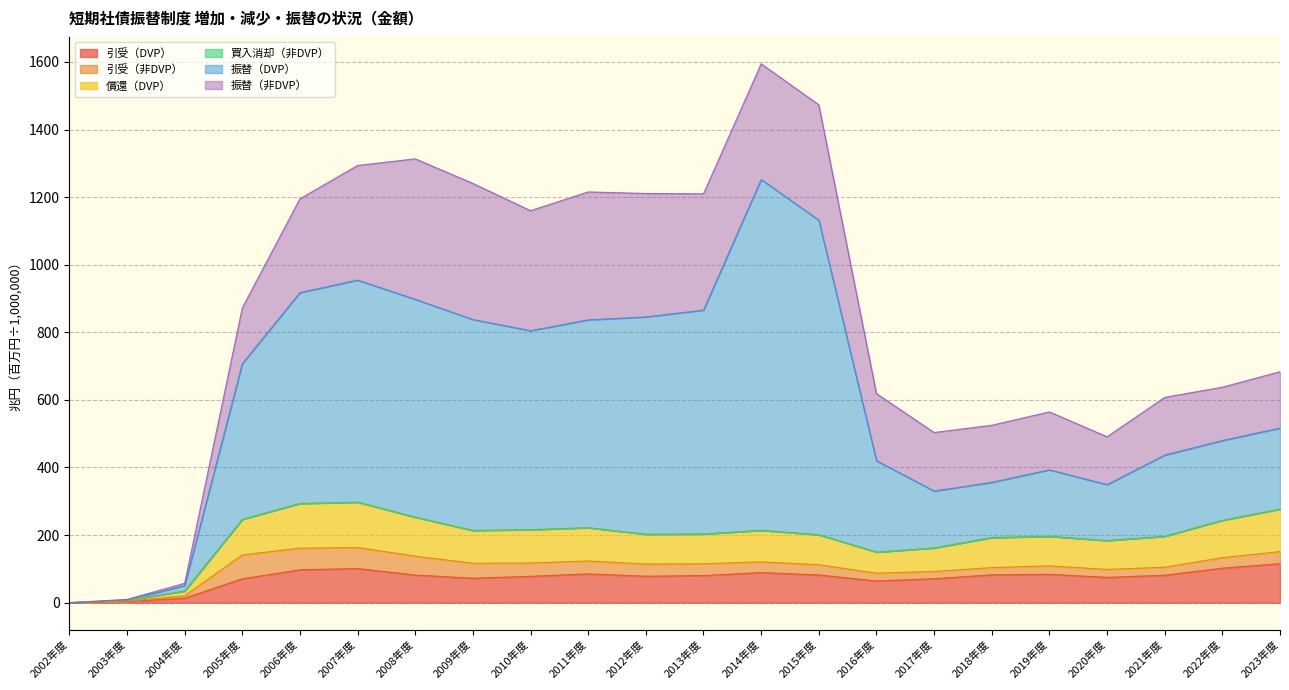

What is the label of the 2nd point from the left?

2003年度